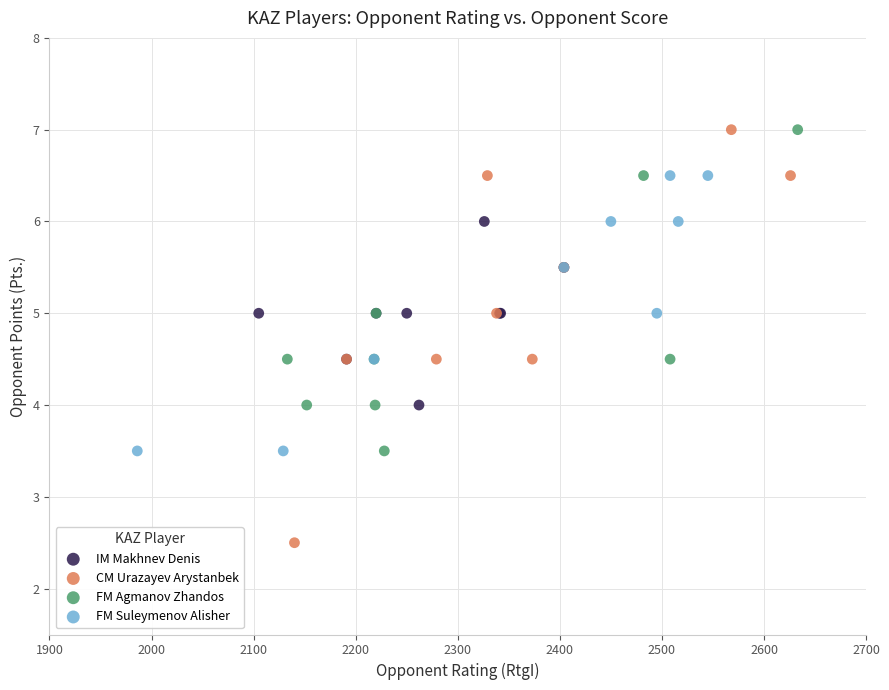

Which series reaches the minimum Y coordinate?

CM Urazayev Arystanbek